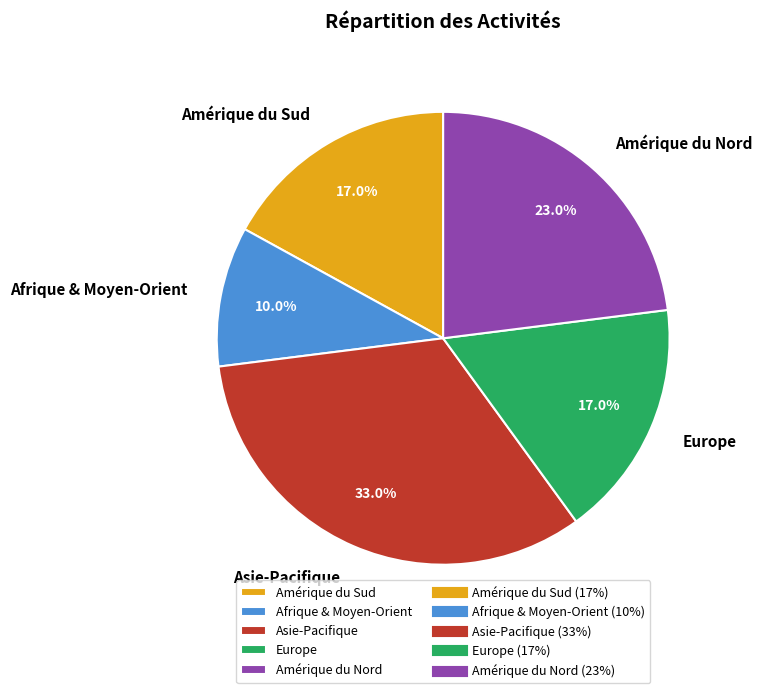

To the nearest percent, what is the combined percentage of Amérique du Sud and Amérique du Nord?

40%